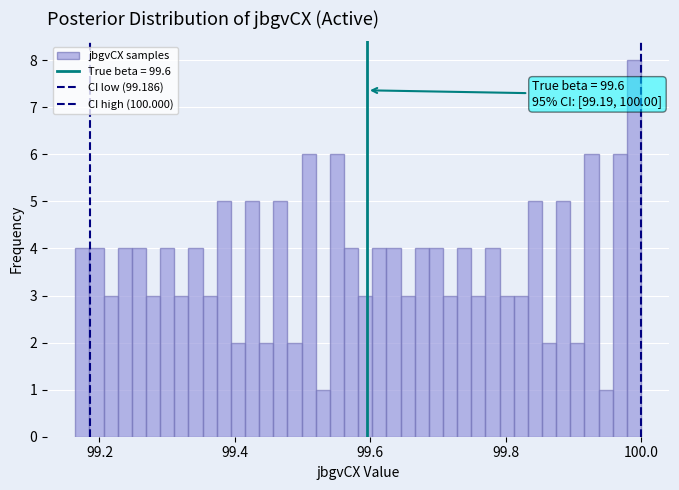

Read against the x-axis, roughly where is the centre of the tallest bar?

99.98